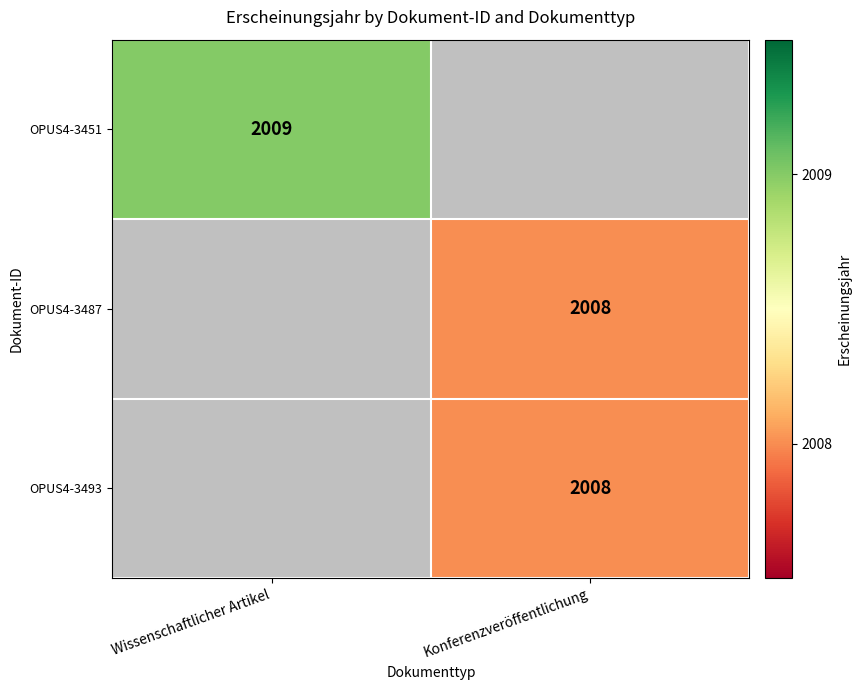

How many categories are shown in the chart?

2